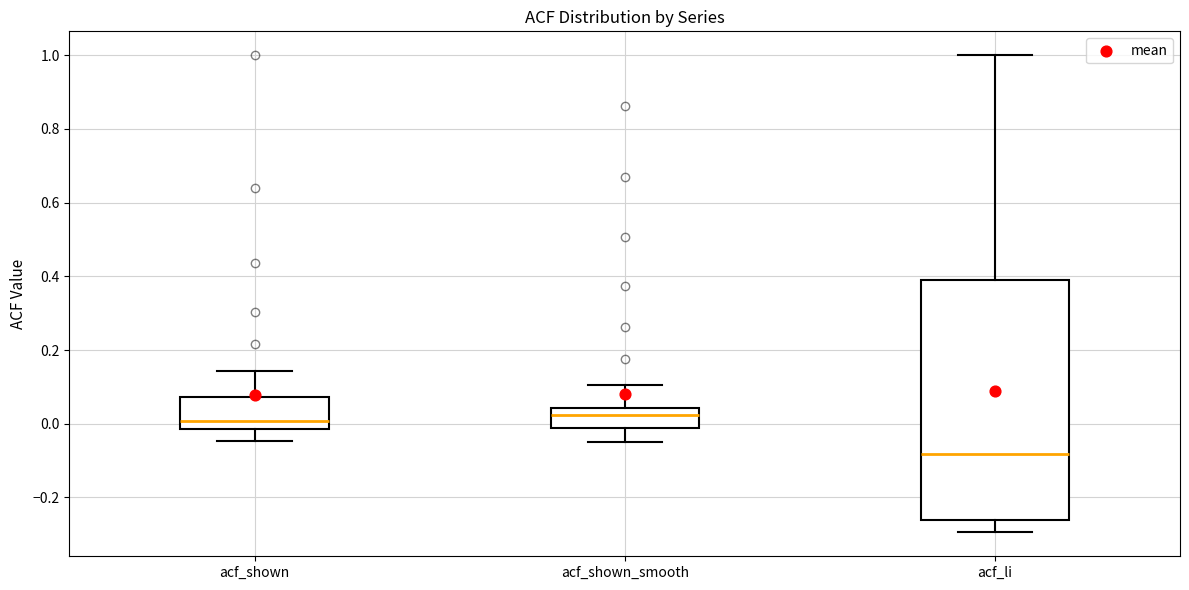

Reading left to right, transcribe this box plot: for each box, give where its median line is, the range the box spans, and where its two whiskers end, as read against the y-axis. The values are not printed on the chart, so give them approximately, as read against the axis.

acf_shown: median 0.00, box -0.02 to 0.08, whiskers -0.04 to 0.14
acf_shown_smooth: median 0.02, box -0.02 to 0.04, whiskers -0.06 to 0.10
acf_li: median -0.08, box -0.26 to 0.38, whiskers -0.30 to 1.00